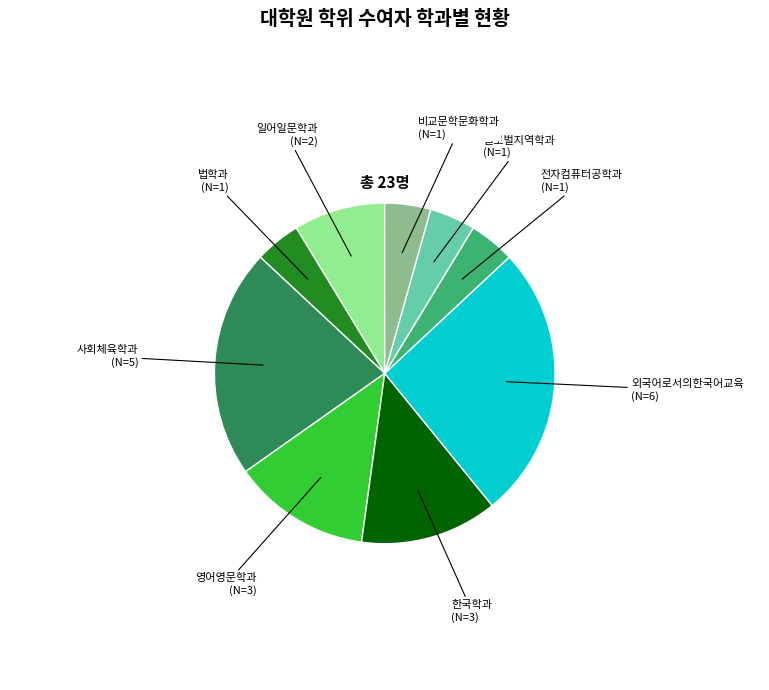

Does 외국어로서의한국어교육 account for over 50% of the chart?

No